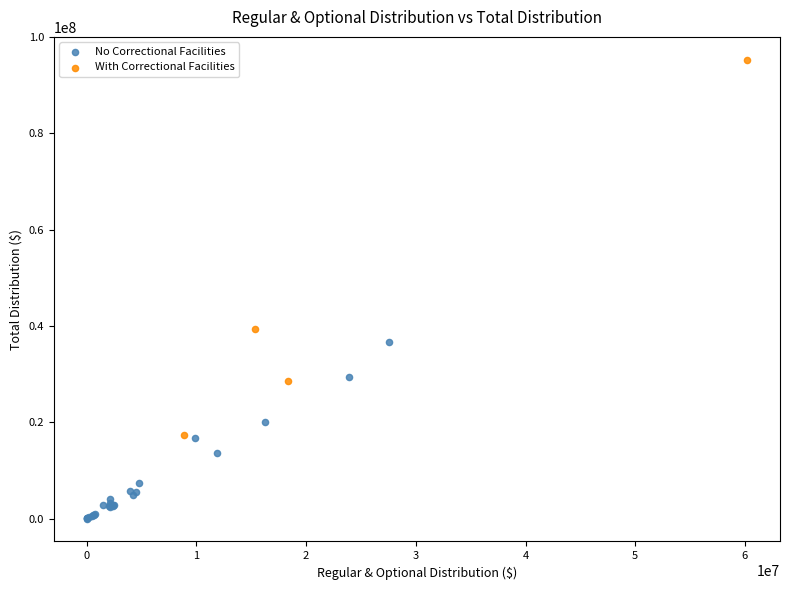

Which series reaches the maximum Y coordinate?

With Correctional Facilities